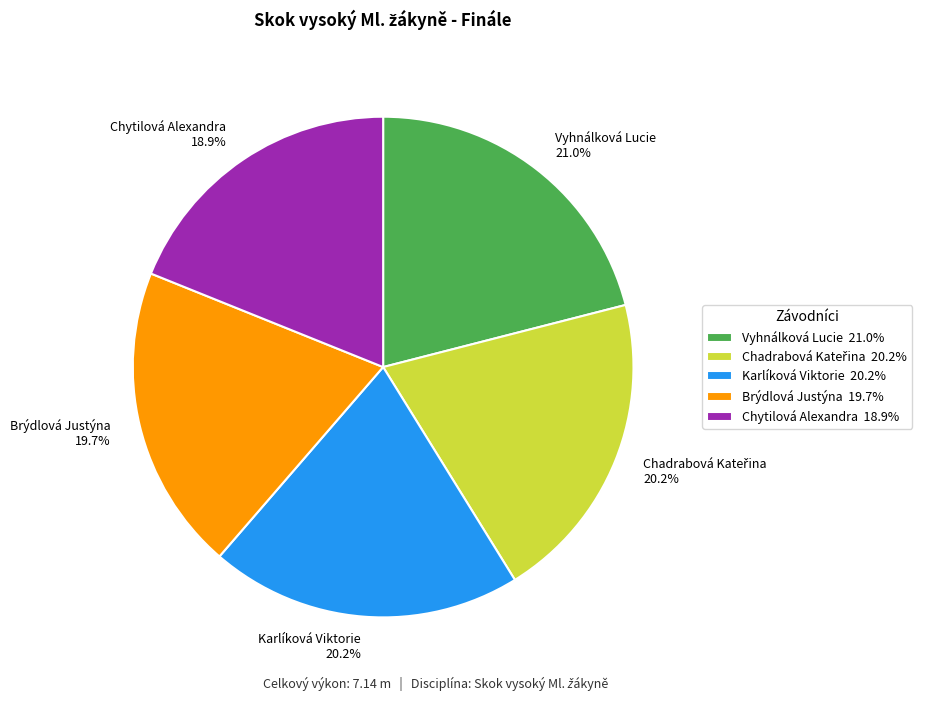

Is there a majority slice in this chart?

No